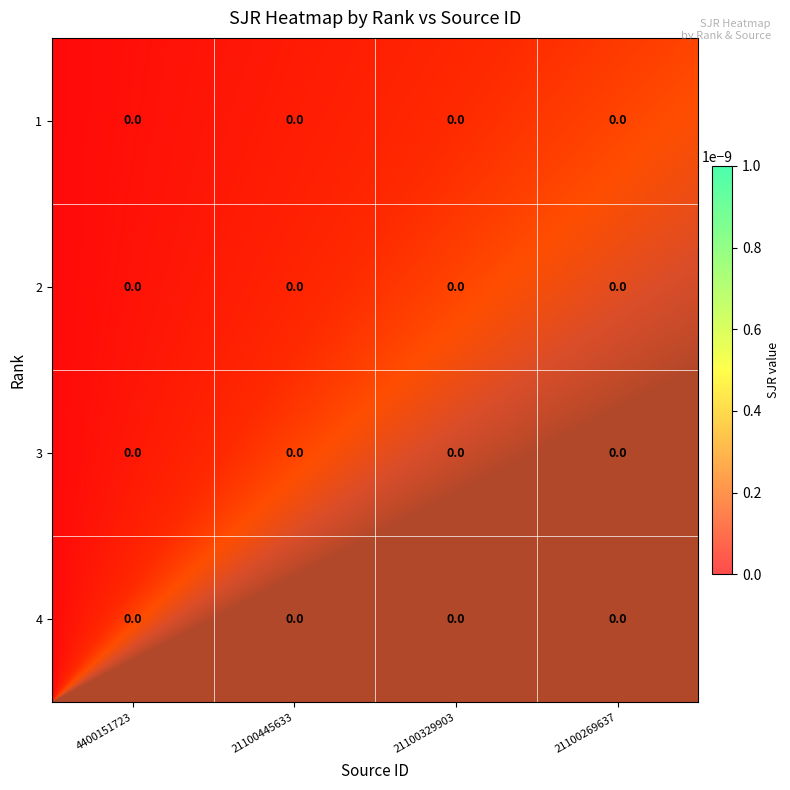

Which series has the largest total across all categories?

21100269637